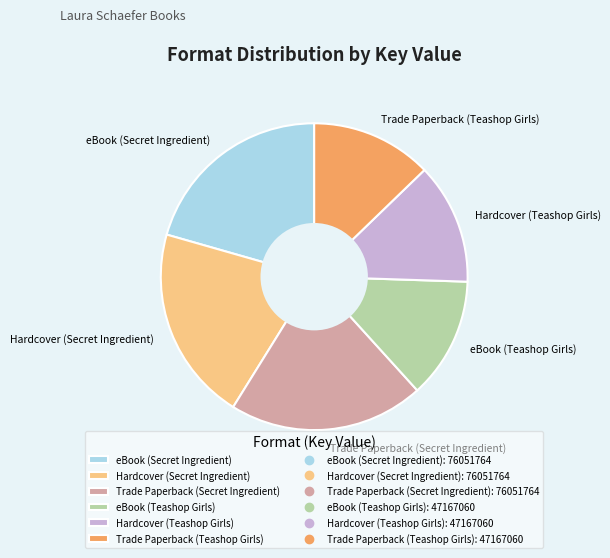

The Trade Paperback (Secret Ingredient) slice represents 21% of the pie. True or false?

True